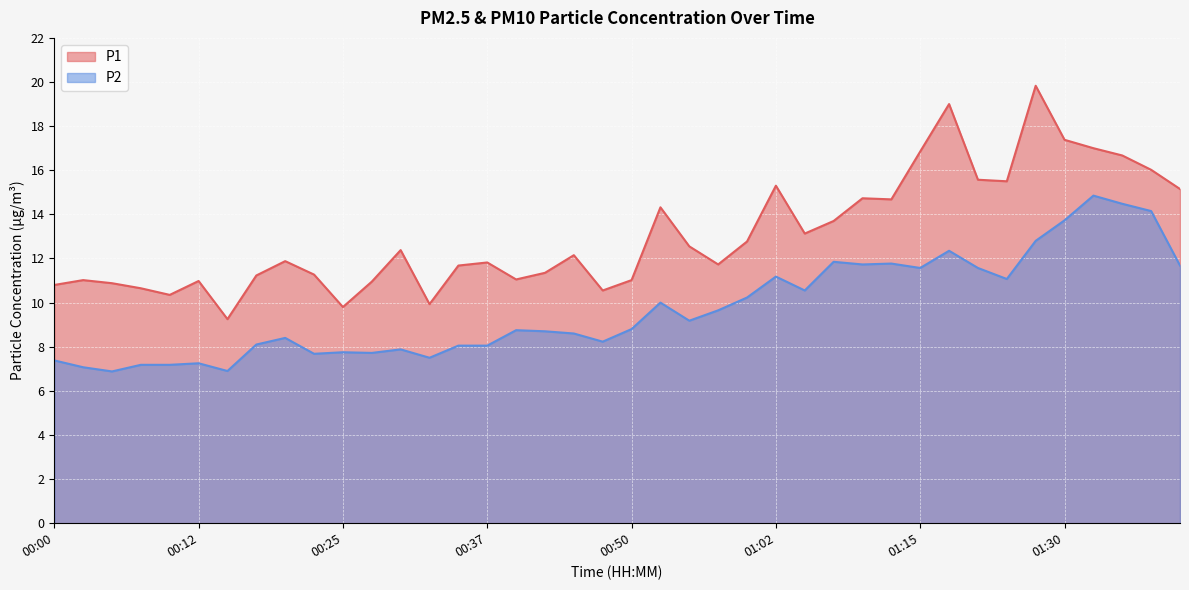

Is it true that P1 equals 11.9 at 00:20?

True